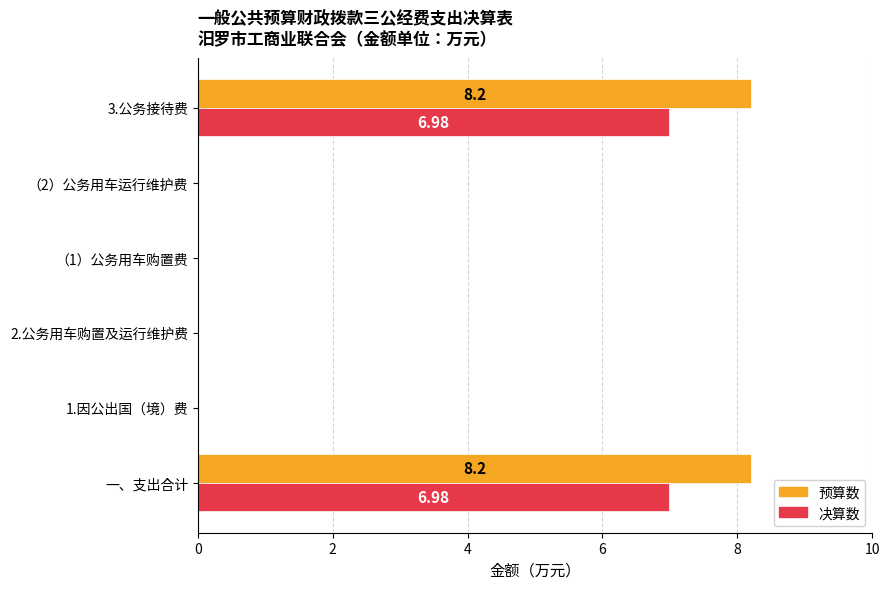

What is the average value of the 预算数 series?

2.7